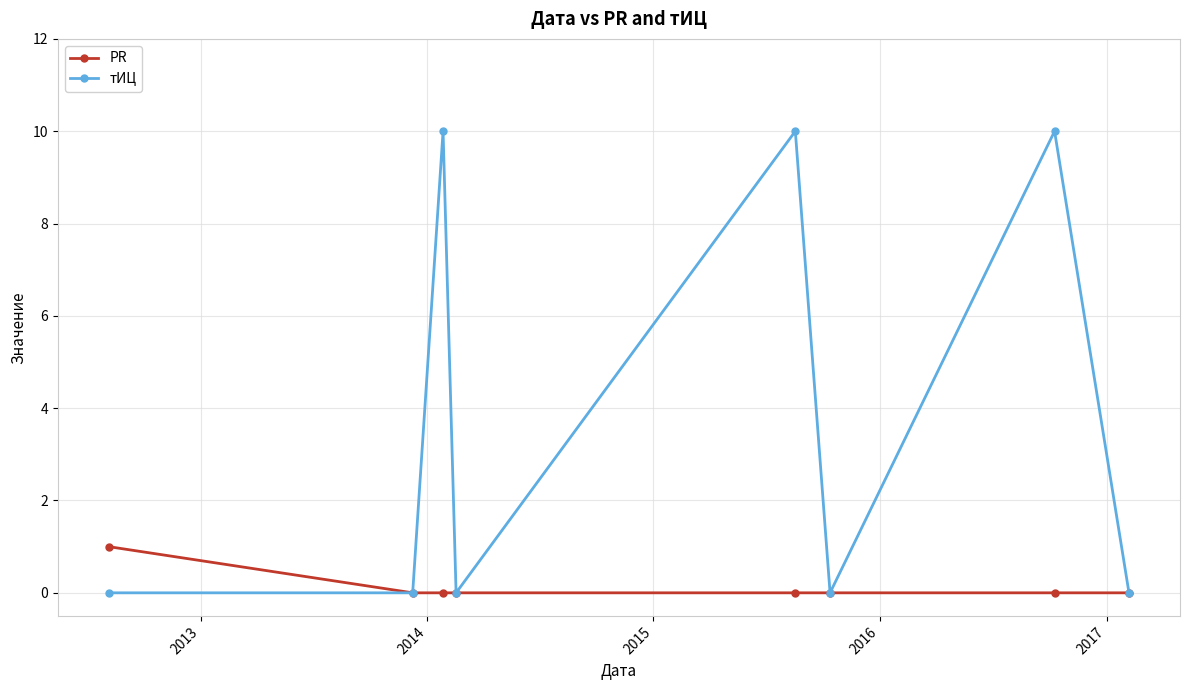

Rank the series by their average value, from highest to lowest.

тИЦ, PR